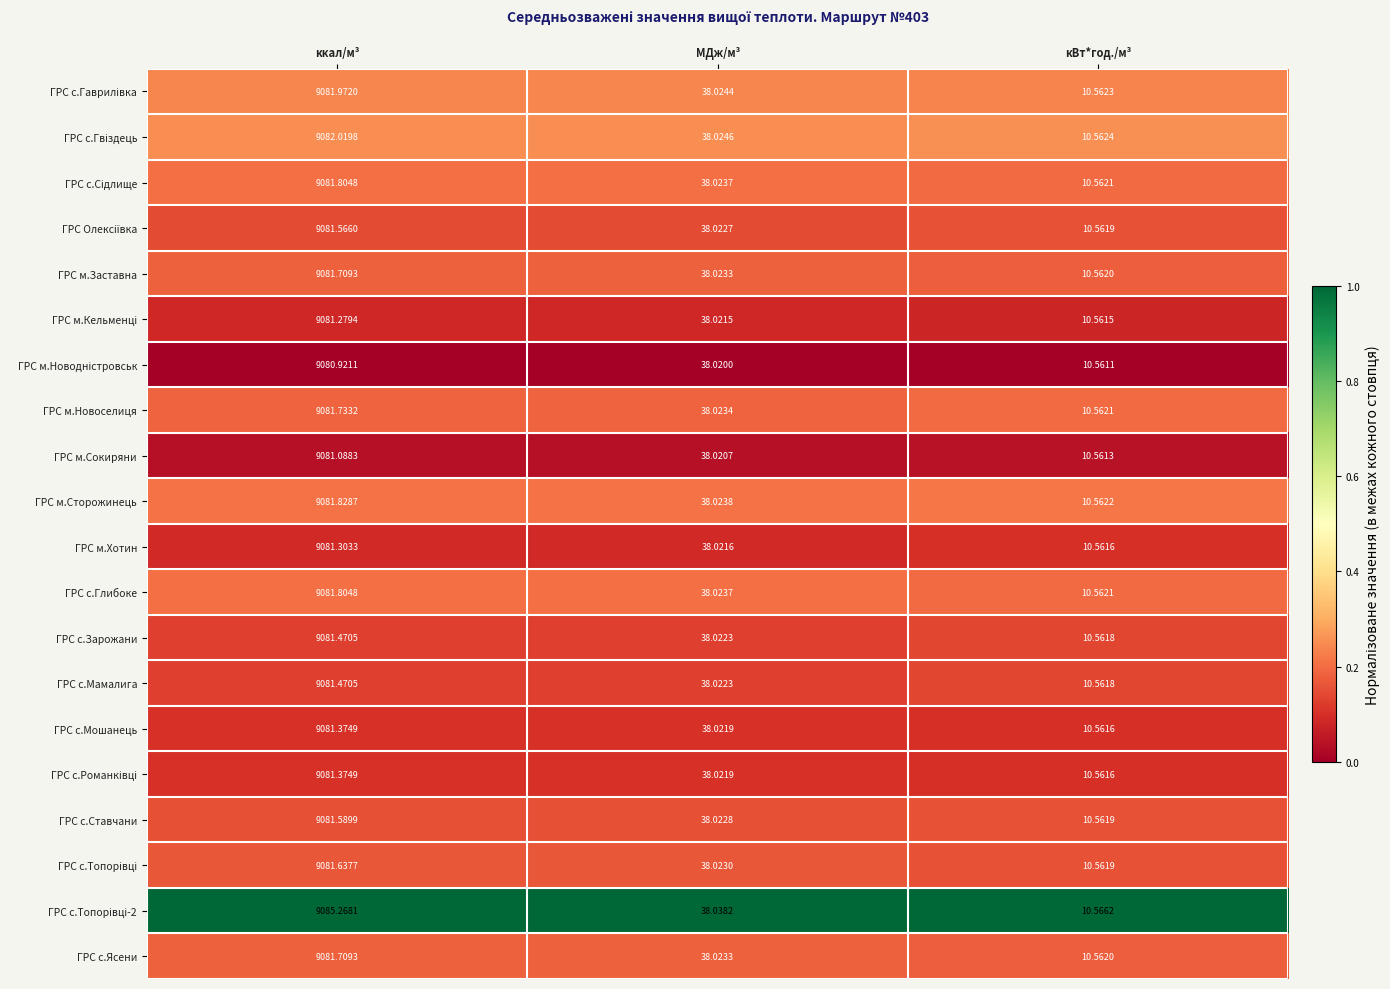

Rank the categories by ГРС м.Хотин value from highest to lowest.

ккал/м³, МДж/м³, кВт*год./м³